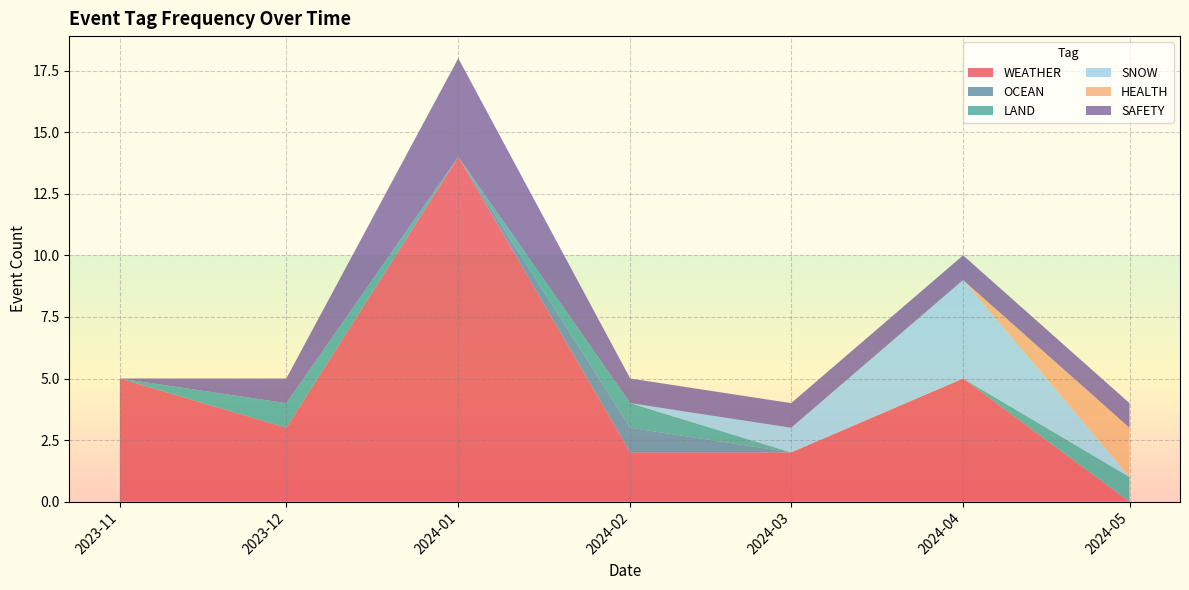

Is it true that WEATHER equals 1 at 2023-12?

False